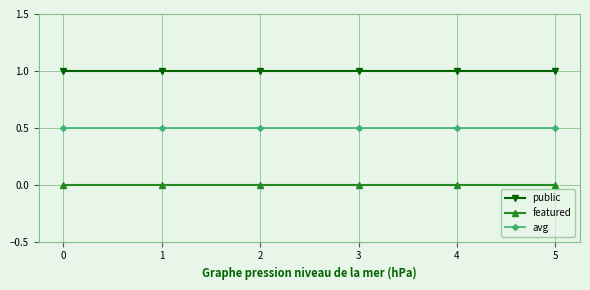

The value of public at 4 is 1.0. True or false?

True